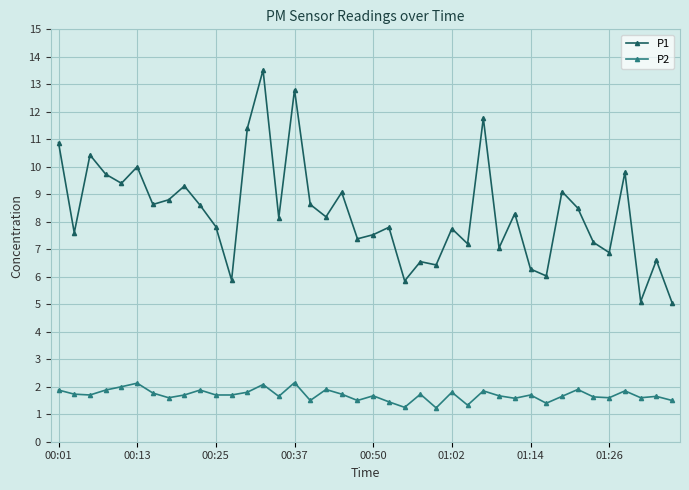

True or false: P1 has more than 1 interior local peaks.

True